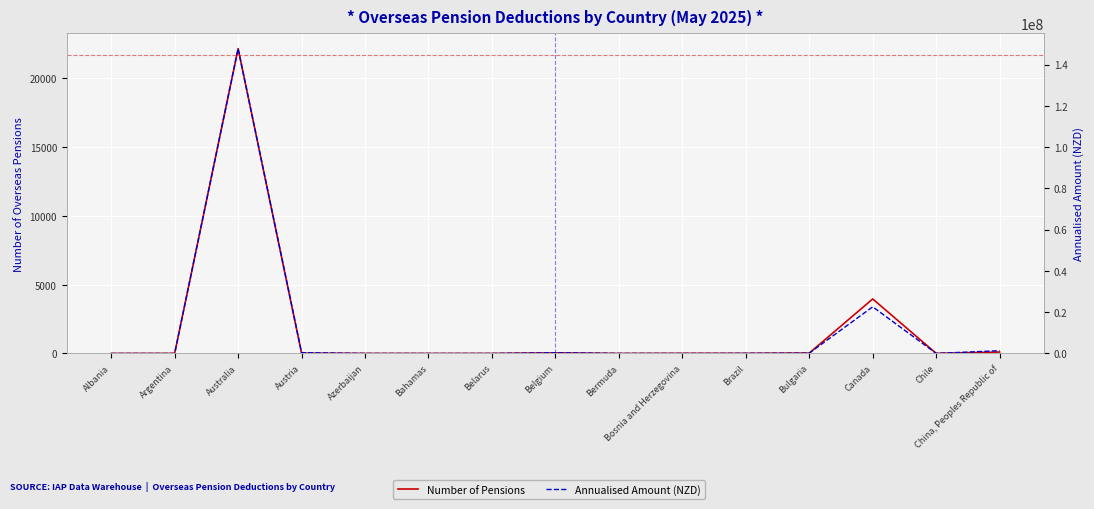

What position from the right is Austria?

12